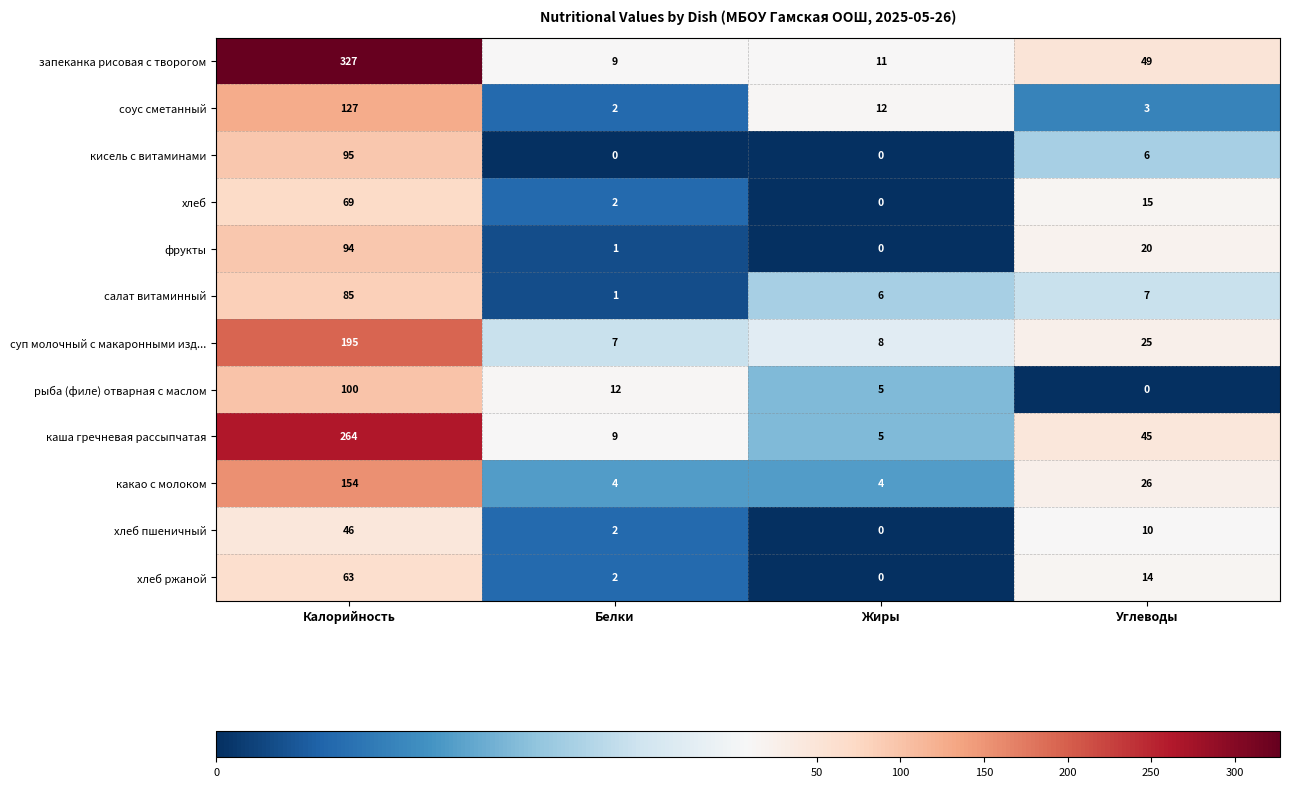

Rank the series by their maximum value, from lowest to highest.

хлеб пшеничный, хлеб ржаной, хлеб, салат витаминный, фрукты, кисель с витаминами, рыба (филе) отварная с маслом, соус сметанный, какао с молоком, суп молочный с макаронными изд..., каша гречневая рассыпчатая, запеканка рисовая с творогом